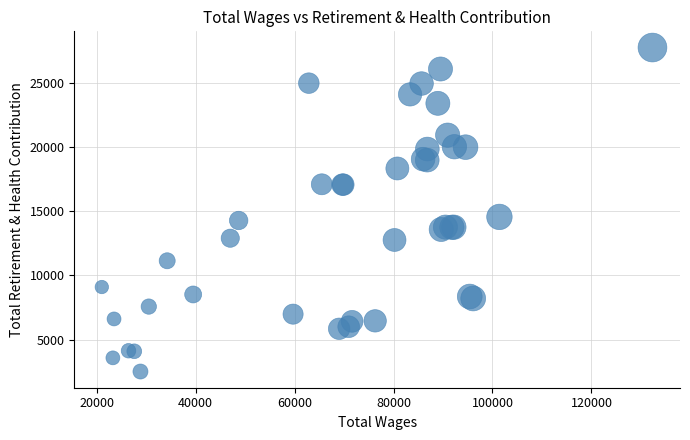

What Y value in the scatter plot is closest to 15118?

14543